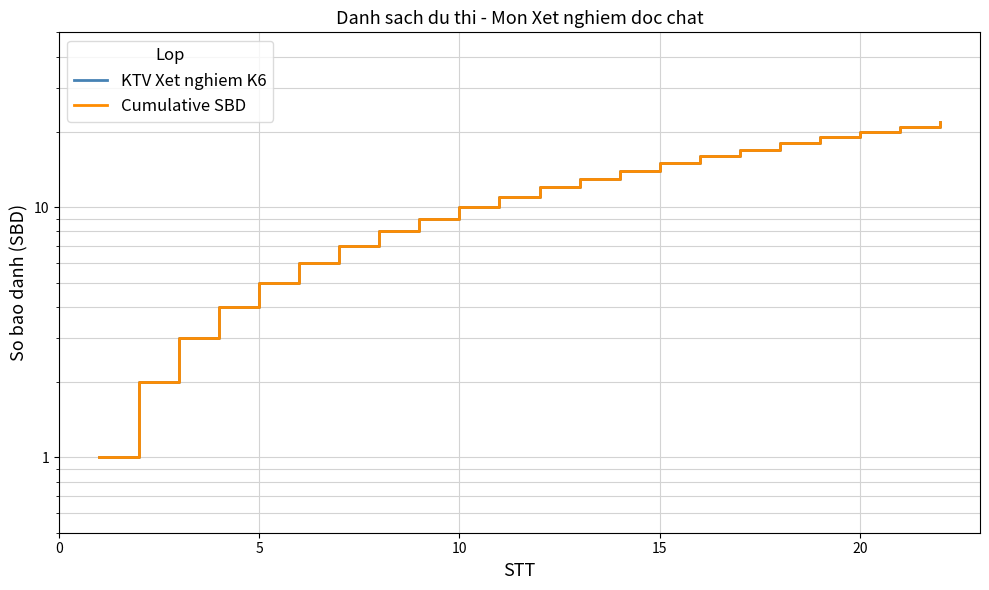

Reading left to right, transcribe all the data shown in this chart.

KTV Xet nghiem K6: 1	2	3	4	5	6	7	8	9	10	11	12	13	14	15	16	17	18	19	20	21	22
Cumulative SBD: 1	2	3	4	5	6	7	8	9	10	11	12	13	14	15	16	17	18	19	20	21	22